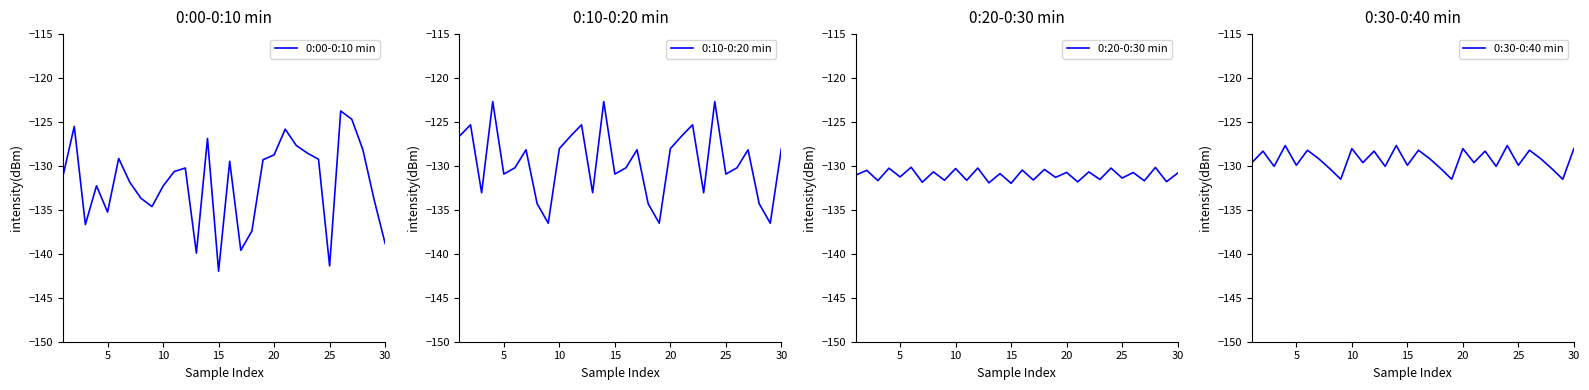

Is it true that 0:00-0:10 min equals -201.4 at 30?

False